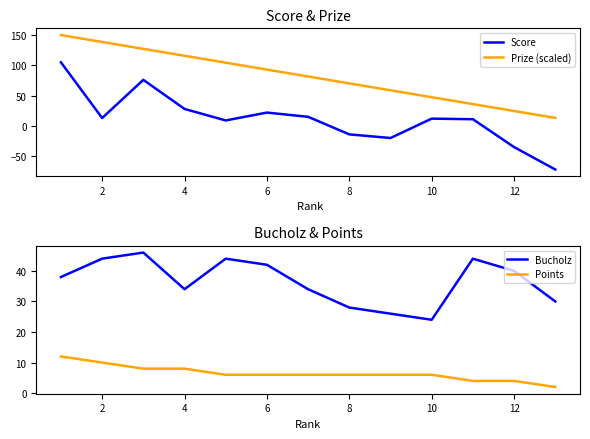

What is the sum of all Points values?

84